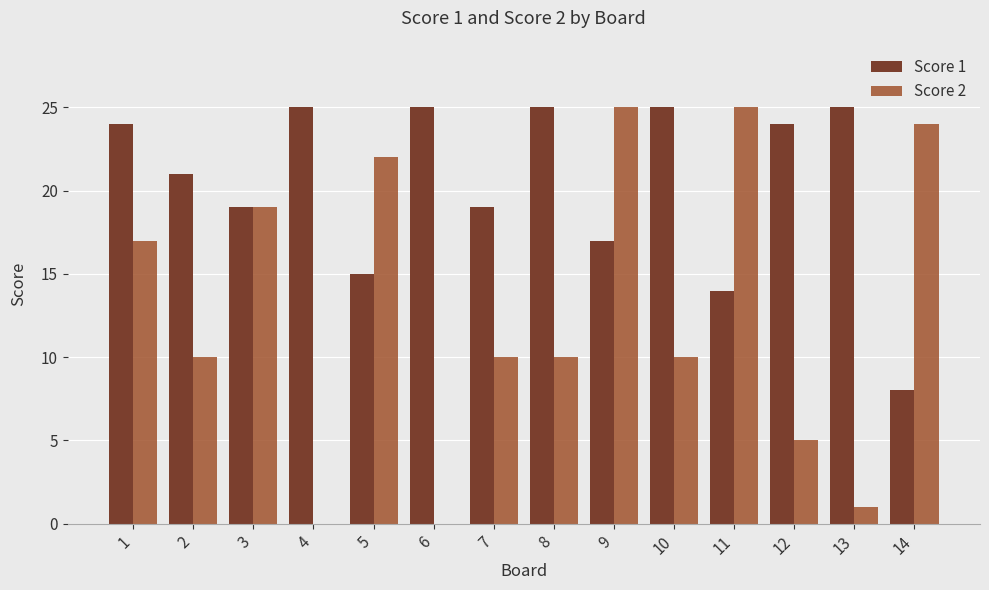

What is the sum of the Score 2 values at 2 and 7?

20